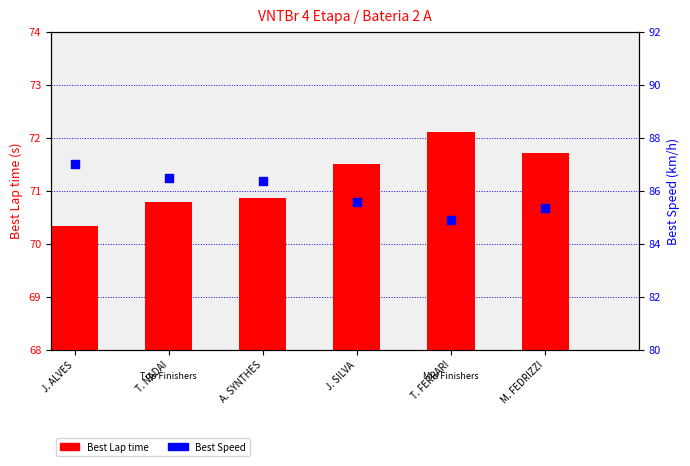

Which series has the largest Y range (max minus min)?

Best Speed